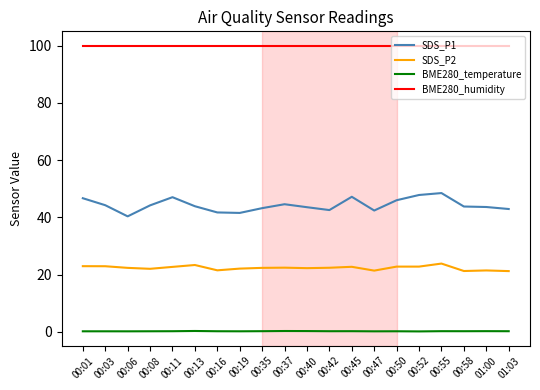

Rank the series by their maximum value, from lowest to highest.

BME280_temperature, SDS_P2, SDS_P1, BME280_humidity